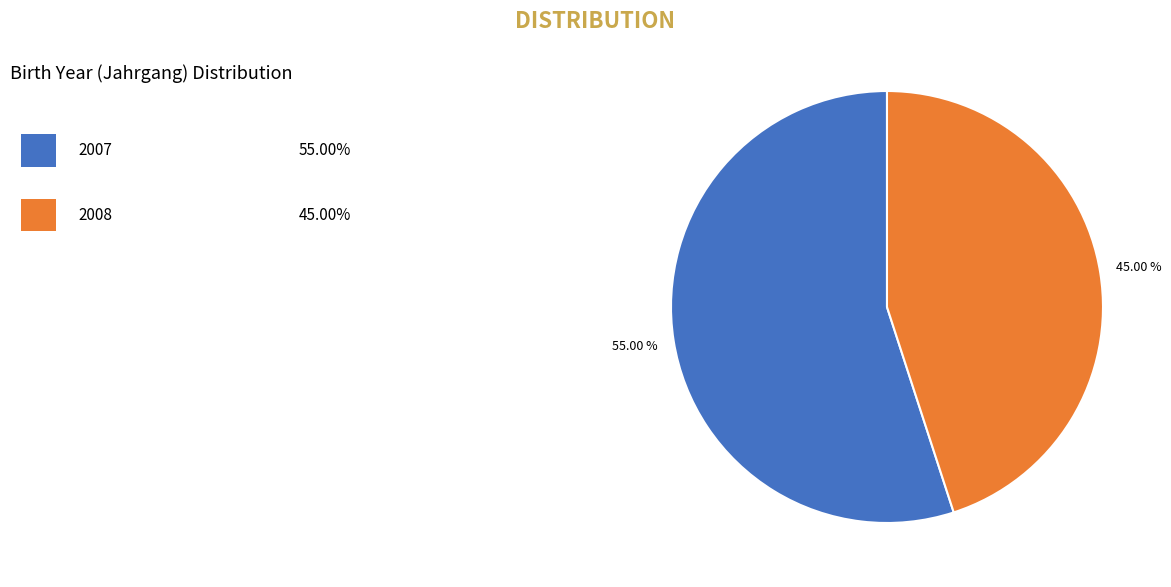

Does any single category account for the majority?

Yes